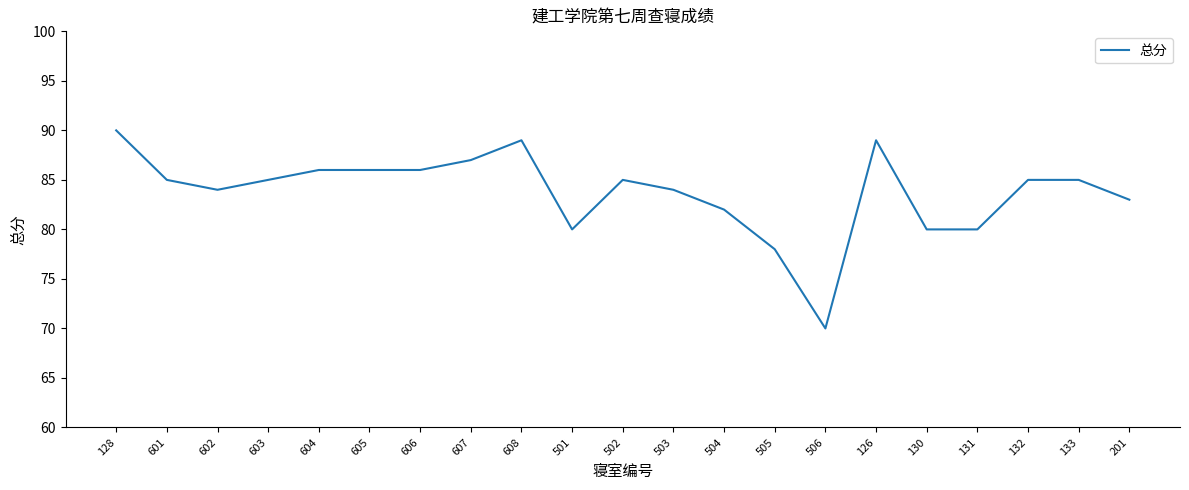

The value at 131 is 80. True or false?

True